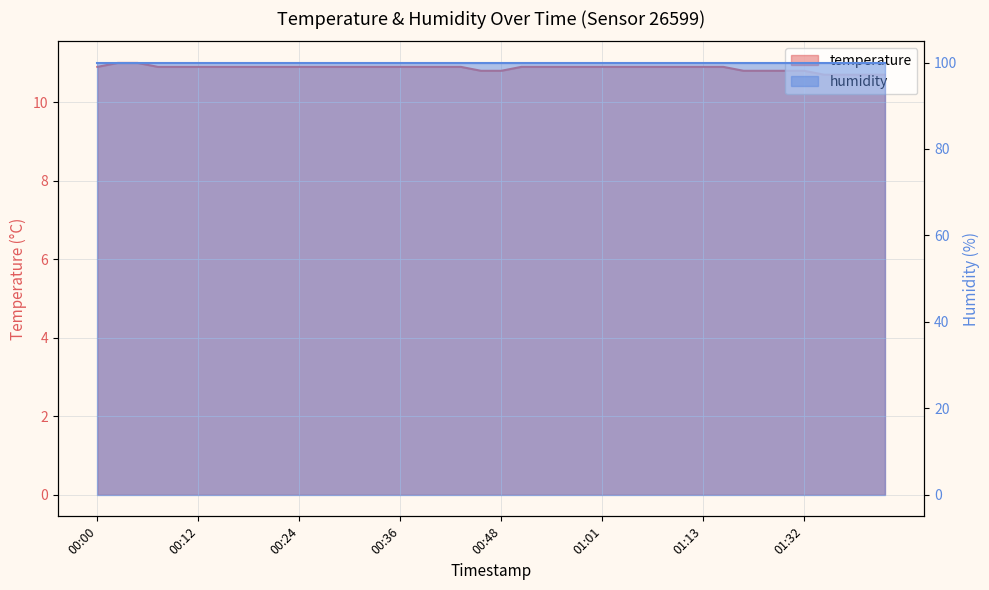

Does the chart have visible grid lines?

Yes